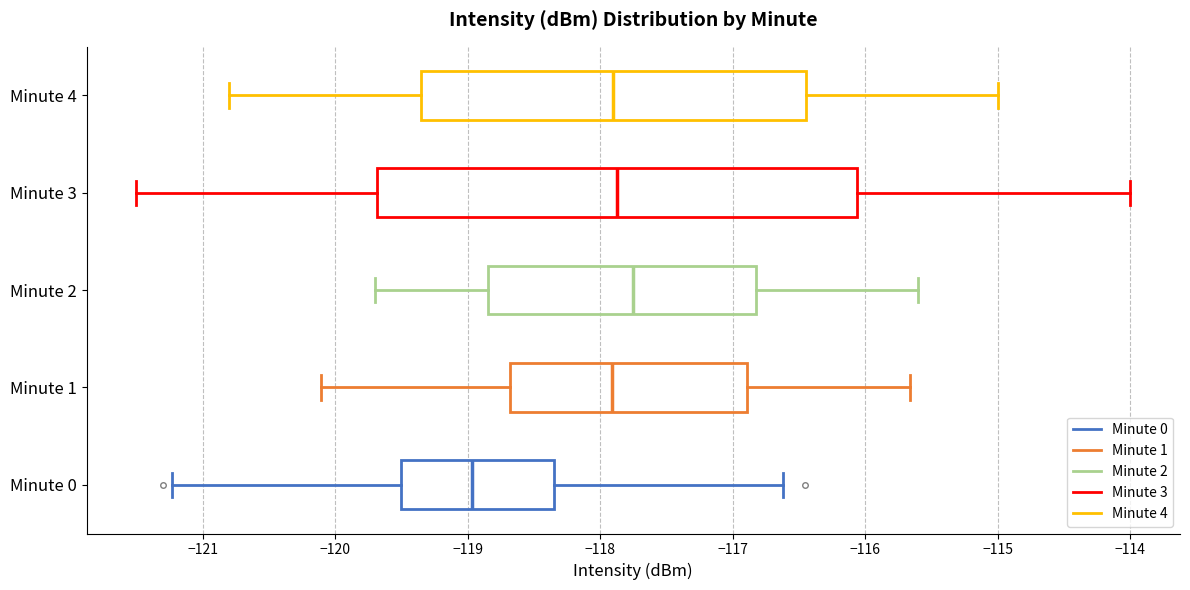

Reading bottom to top, transcribe this box plot: for each box, give where its median line is, the range the box spans, and where its two whiskers end, as read against the x-axis. The values are not printed on the chart, so give them approximately, as read against the axis.

Minute 0: median -119.0, box -119.5 to -118.3, whiskers -121.2 to -116.6
Minute 1: median -117.9, box -118.7 to -116.9, whiskers -120.1 to -115.7
Minute 2: median -117.7, box -118.8 to -116.8, whiskers -119.7 to -115.6
Minute 3: median -117.9, box -119.7 to -116.1, whiskers -121.5 to -114.0
Minute 4: median -117.9, box -119.3 to -116.4, whiskers -120.8 to -115.0